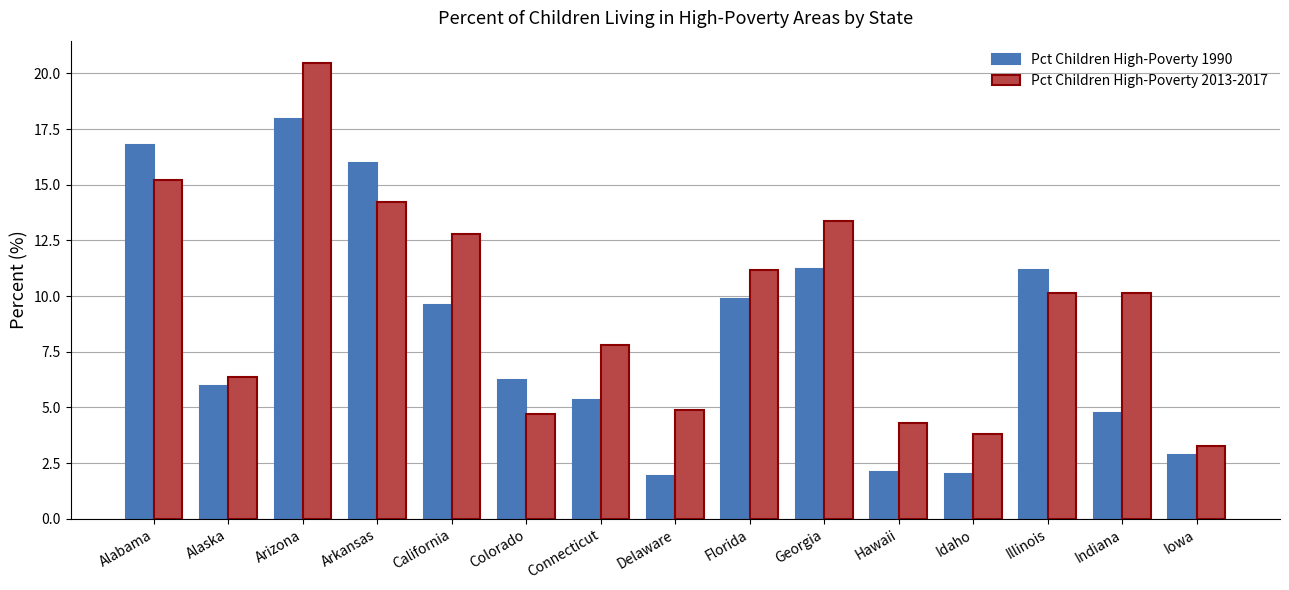

Is the value of Pct Children High-Poverty 1990 at Indiana greater than the value of Pct Children High-Poverty 2013-2017 at Illinois?

No